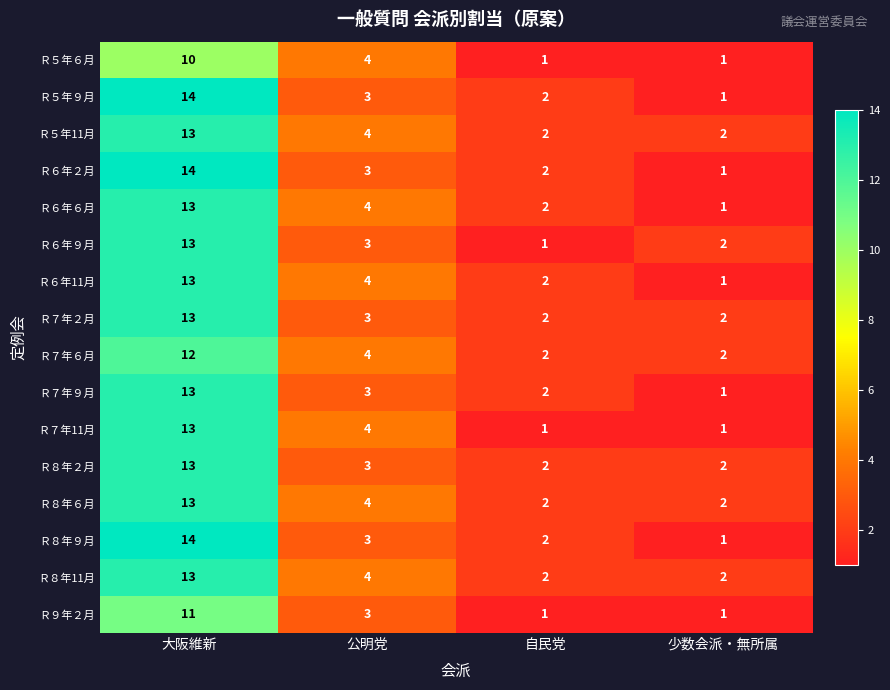

Where is Ｒ５年11月 nearest to the value 7?

公明党